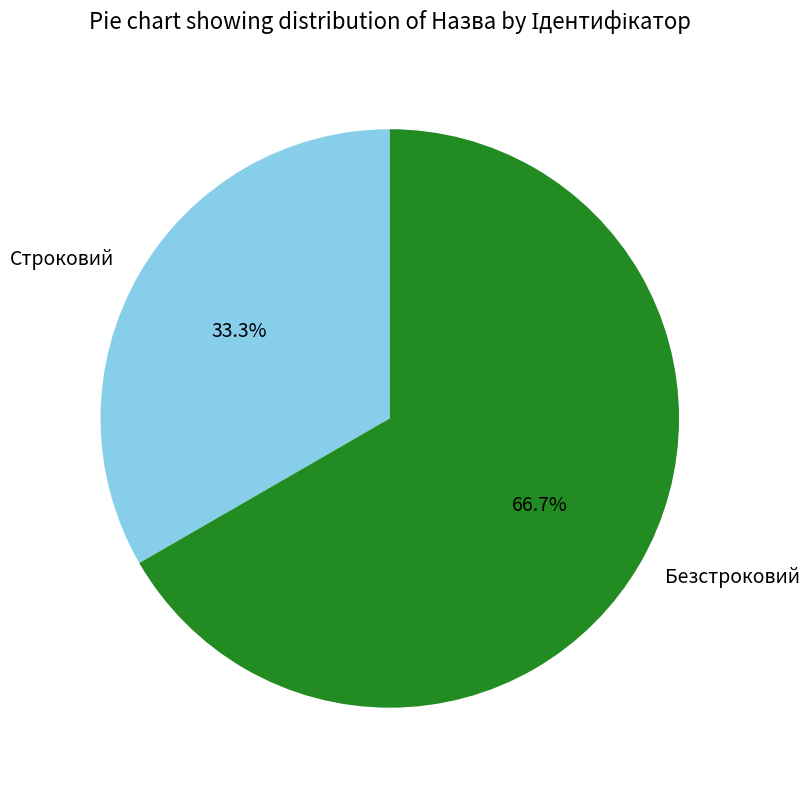

What is the total percentage of Безстроковий and Строковий?

100.0%